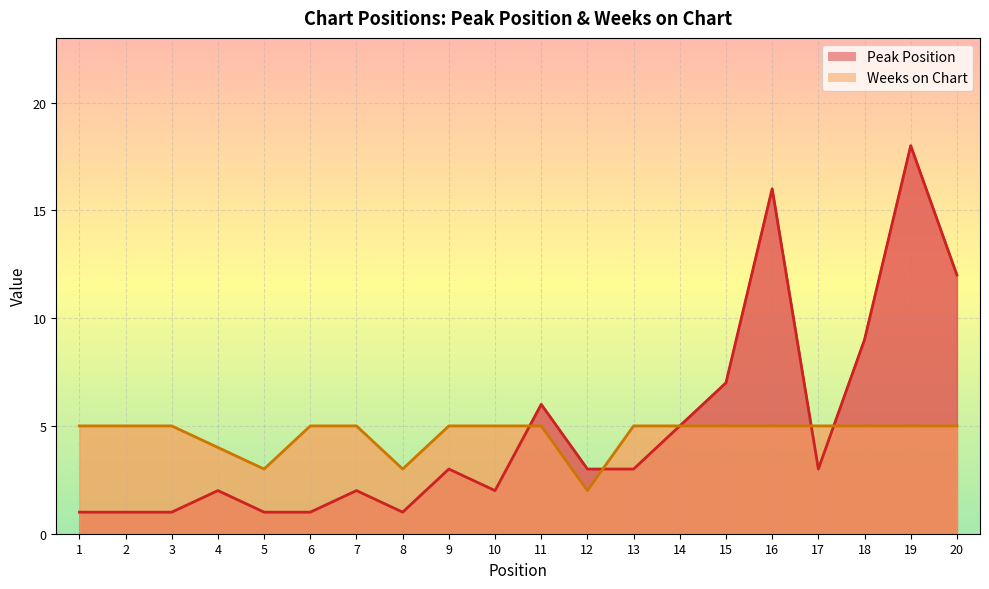

How many data points does each series have?

20